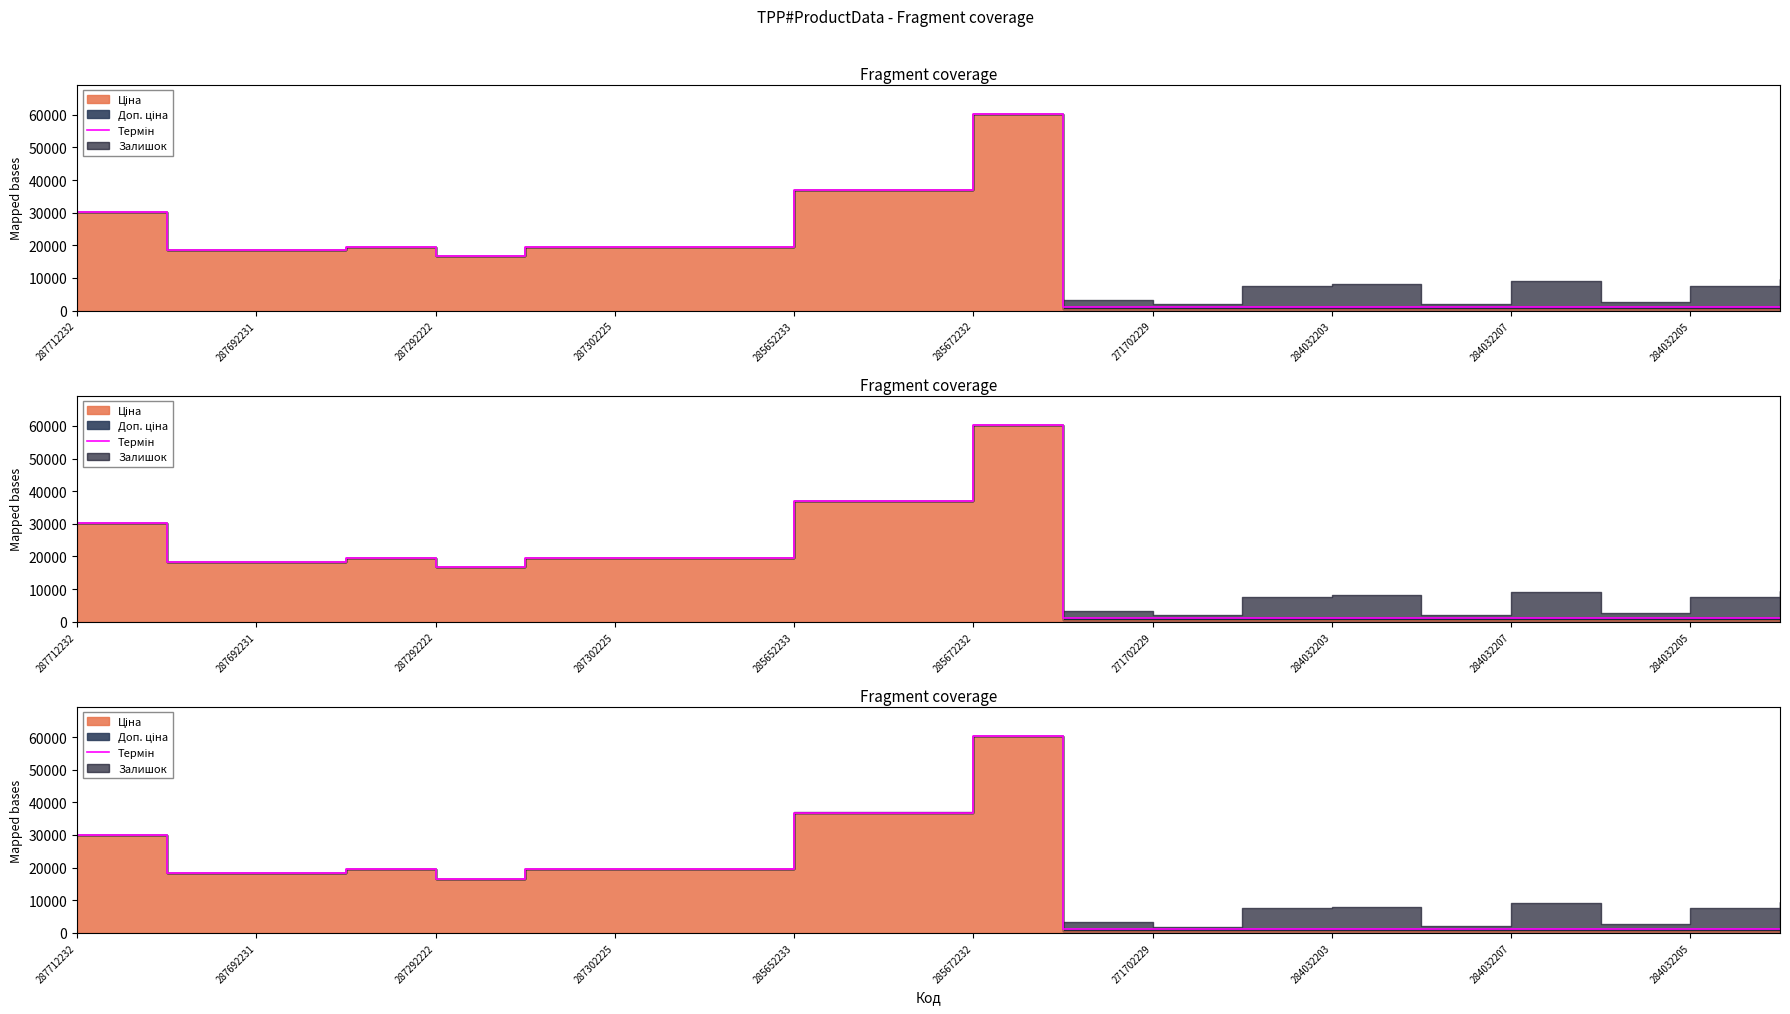

The value at 284032207 is 2101.5. True or false?

False